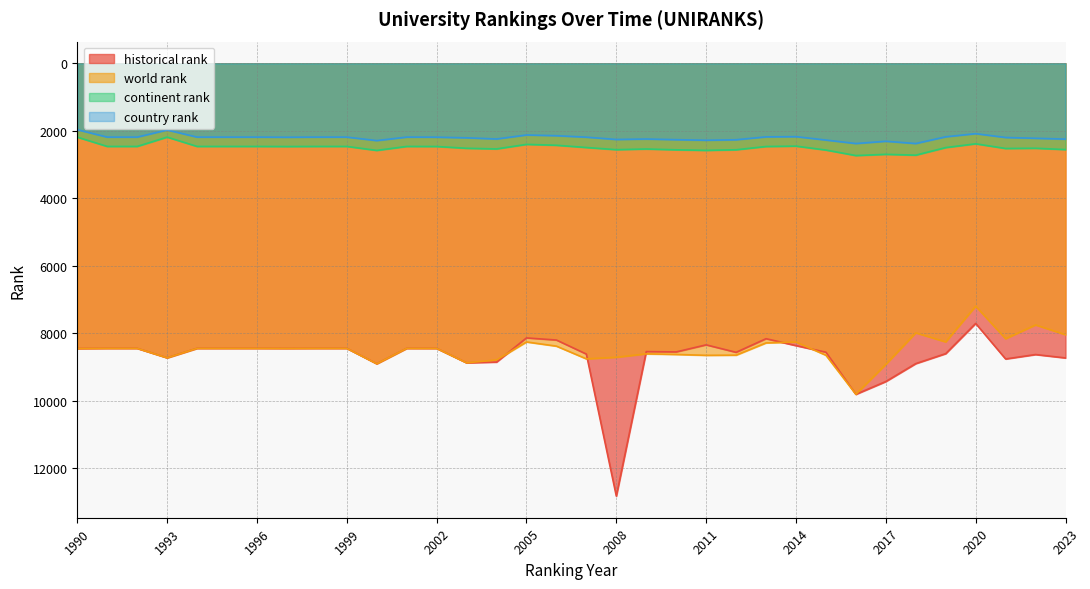

What is the value of the historical rank point at the 17th from the left?

8196.5